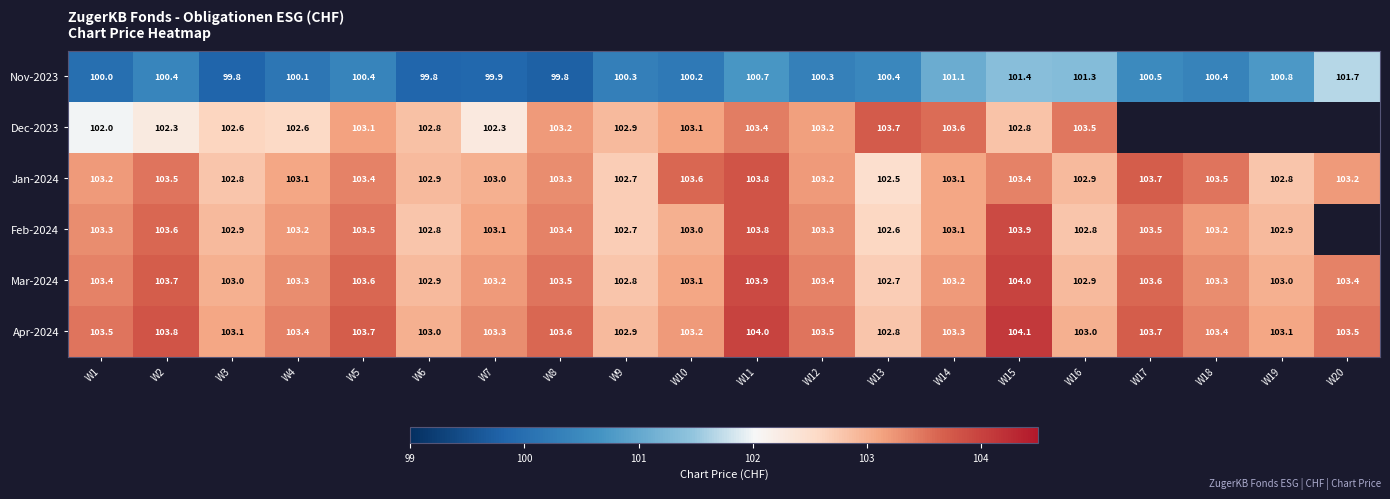

The Nov-2023 series shows 172.7 at W12. True or false?

False